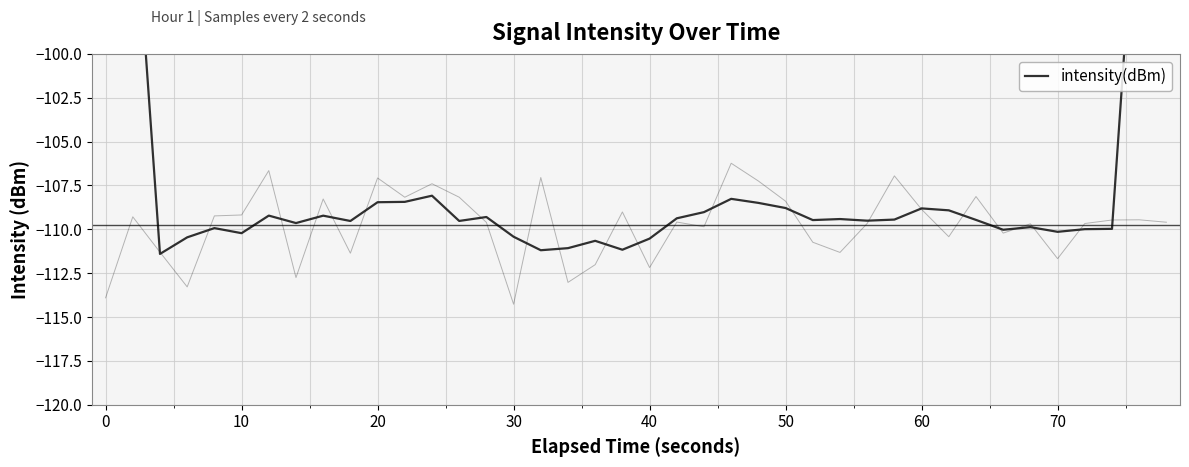

How many interior local peaks (higher than both neighbors) does the data have?

10